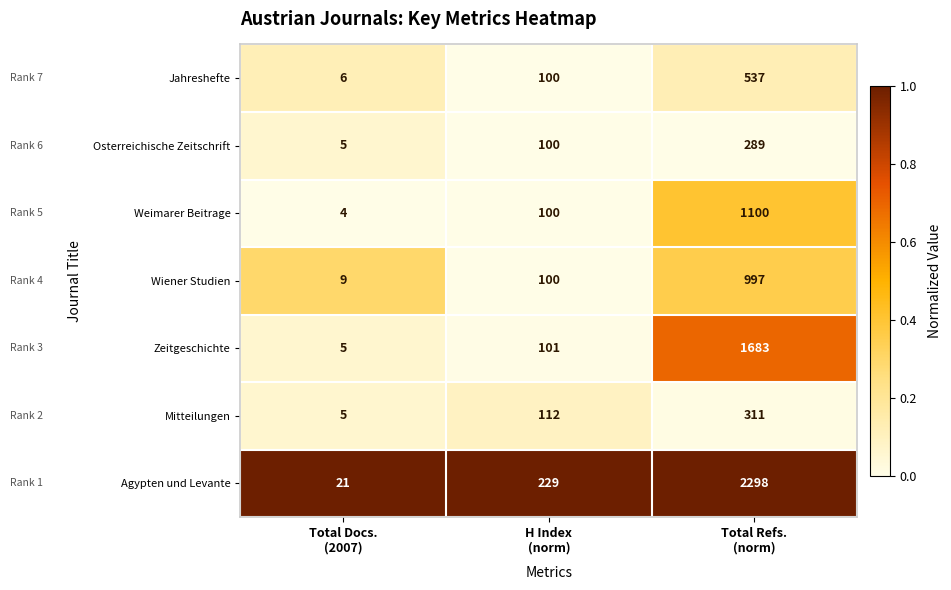

What is the difference between the maximum and second lowest values in the Osterreichische Zeitschrift series?

189